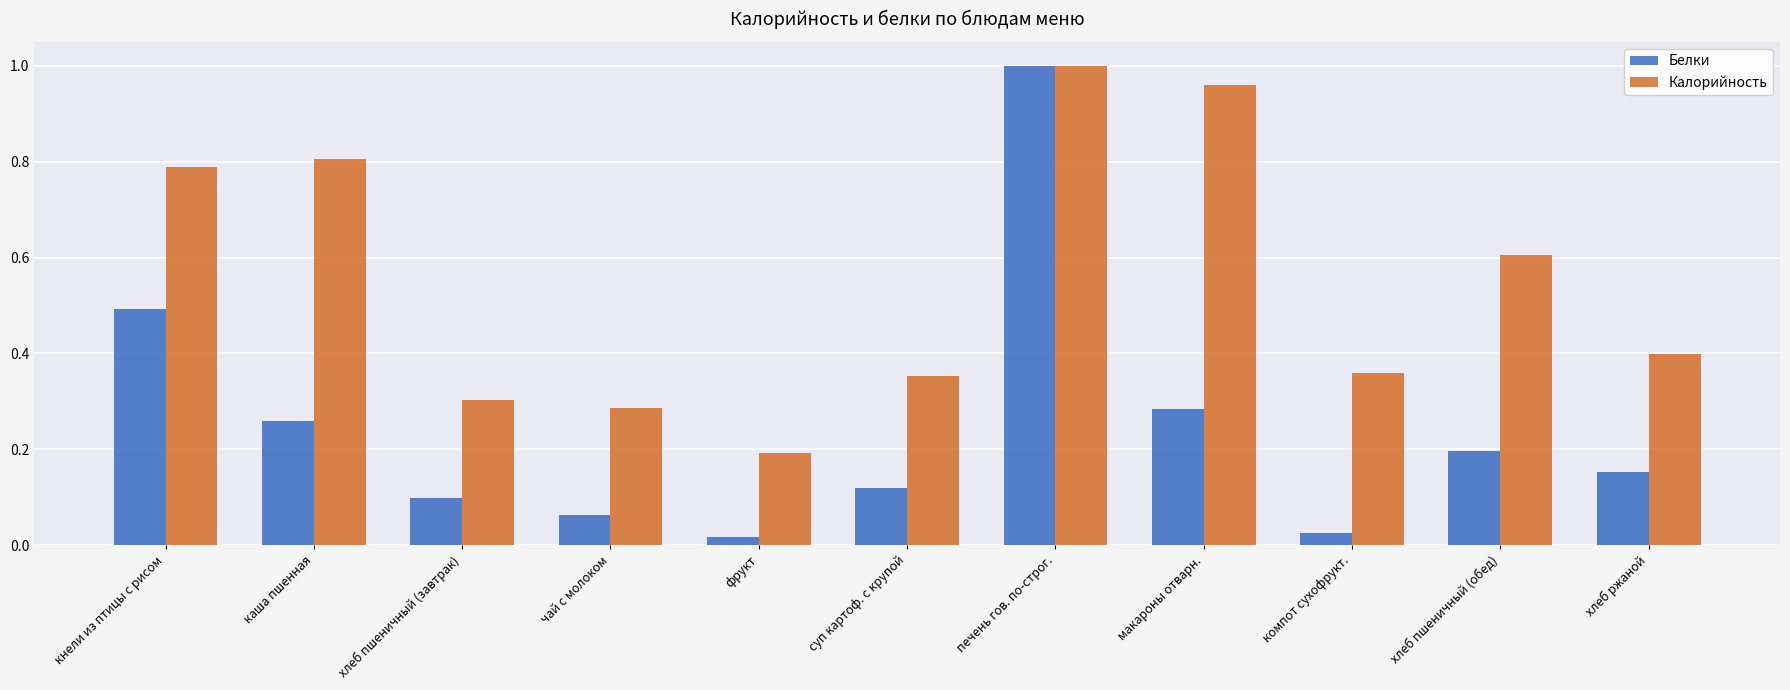

What are all the series names shown in the legend?

Белки, Калорийность